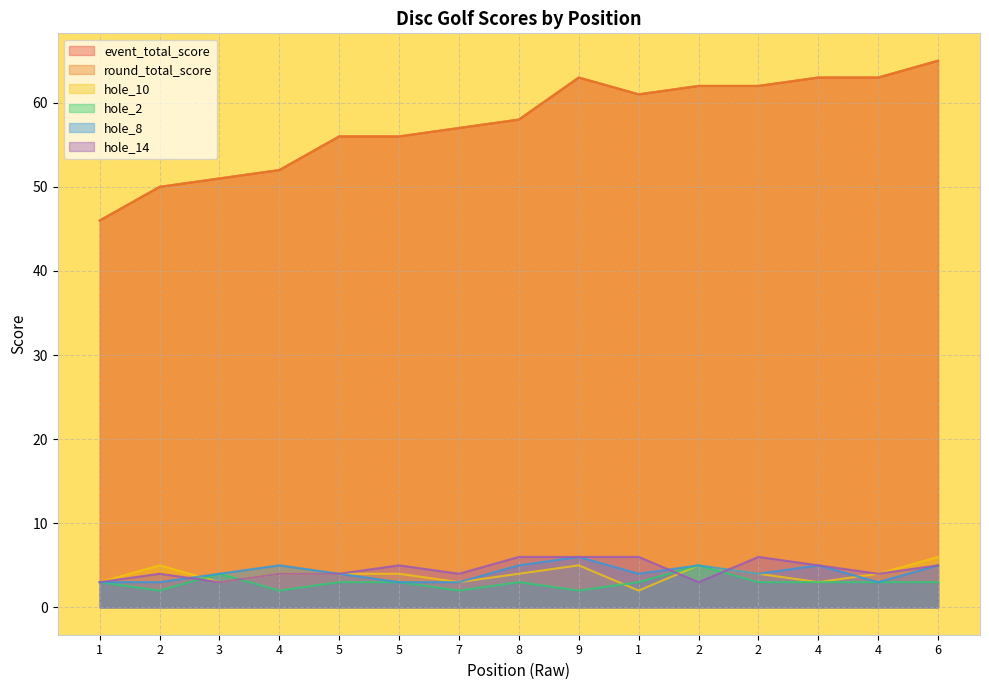

At which label is event_total_score closest to 55?

5